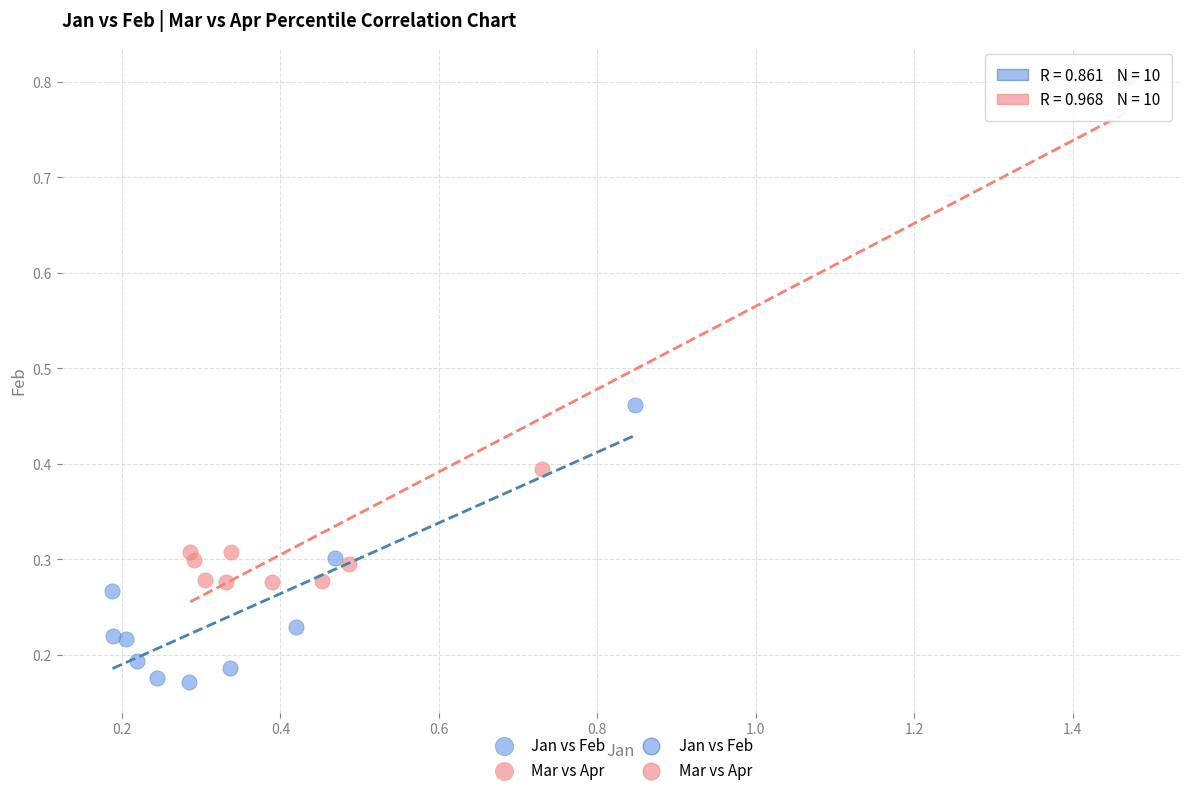

Which series has the largest Y range (max minus min)?

Mar vs Apr